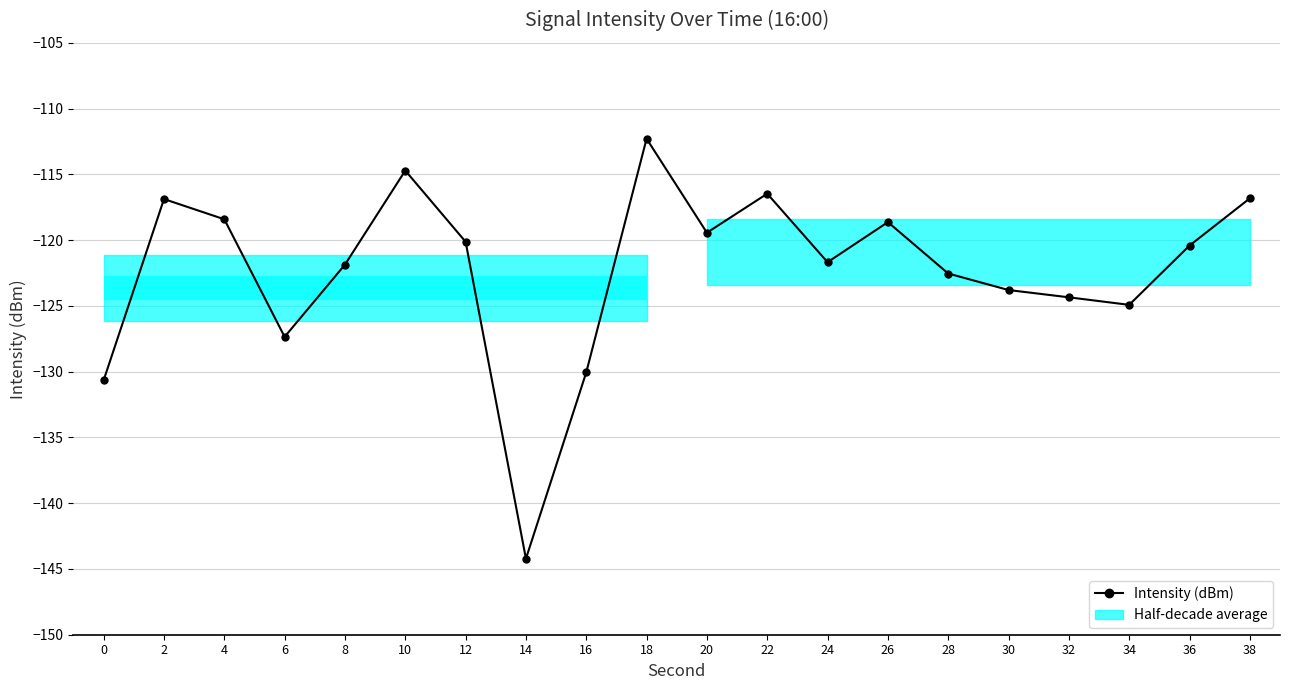

List the labels in order of value, largest first.

18, 10, 22, 38, 2, 4, 26, 20, 12, 36, 24, 8, 28, 30, 32, 34, 6, 16, 0, 14